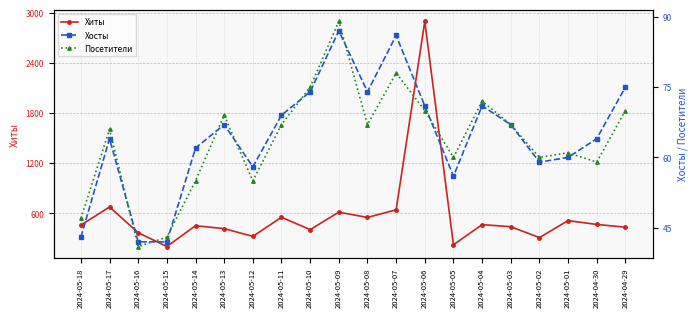

Which label corresponds to the smallest value in the chart?

2024-05-16